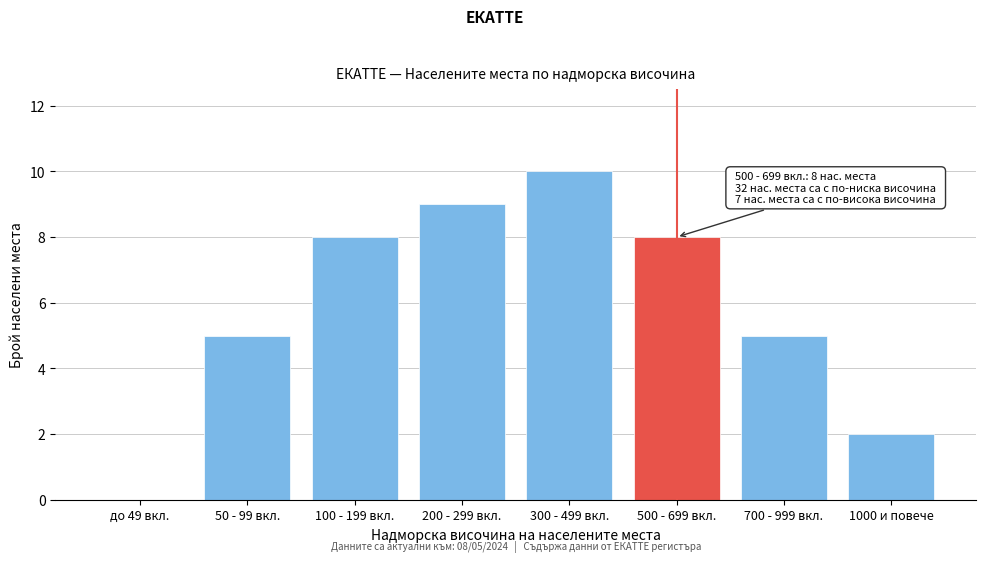

Reading right to left, list all the values displayed in this chart.

1000 и повече=2	700 - 999 вкл.=5	500 - 699 вкл.=8	300 - 499 вкл.=10	200 - 299 вкл.=9	100 - 199 вкл.=8	50 - 99 вкл.=5	до 49 вкл.=0